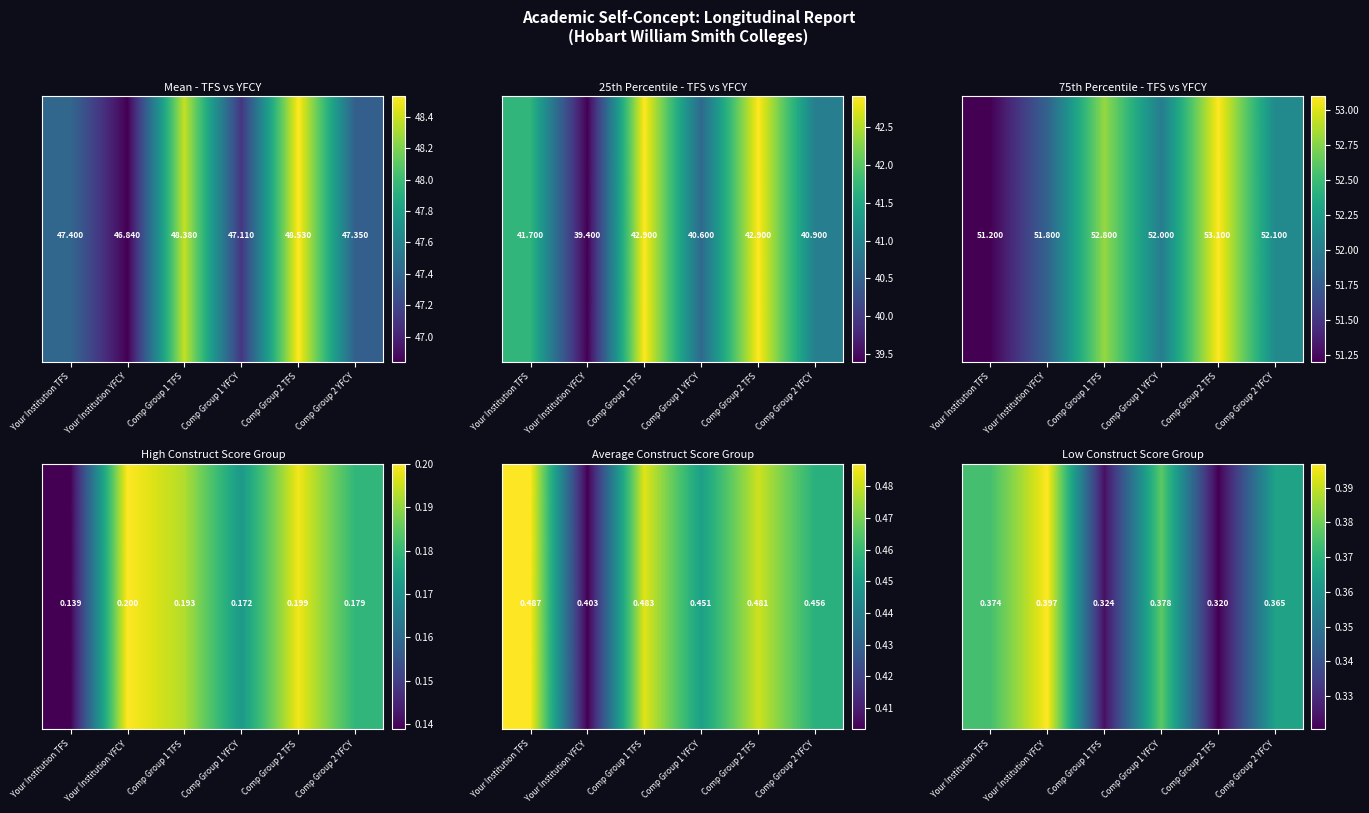

Which label corresponds to the smallest value in the chart?

Comp Group 2 TFS